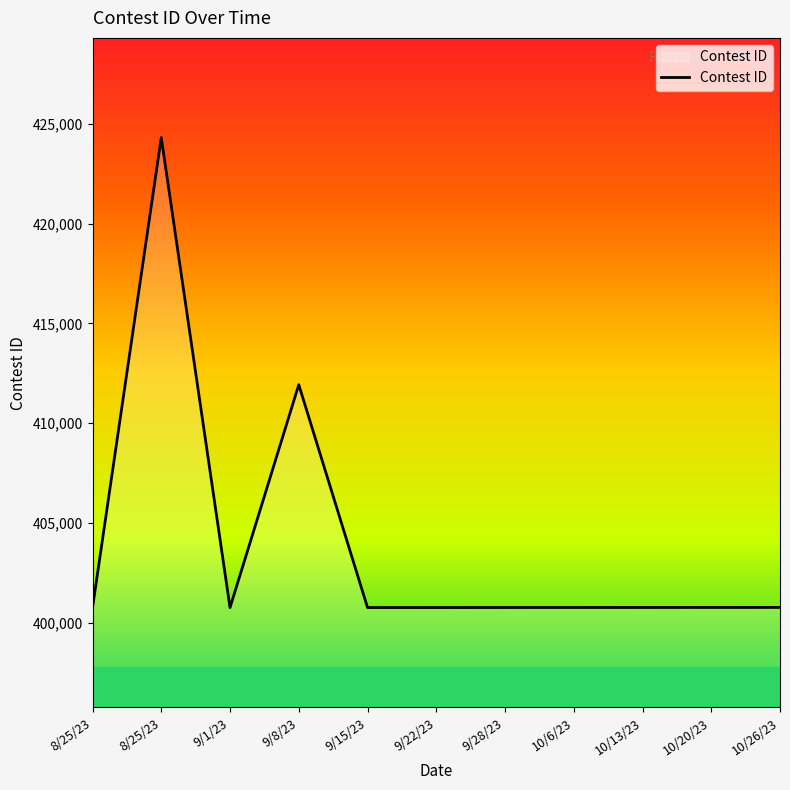

Which has a higher value, 10/13/23 or 9/8/23?

9/8/23